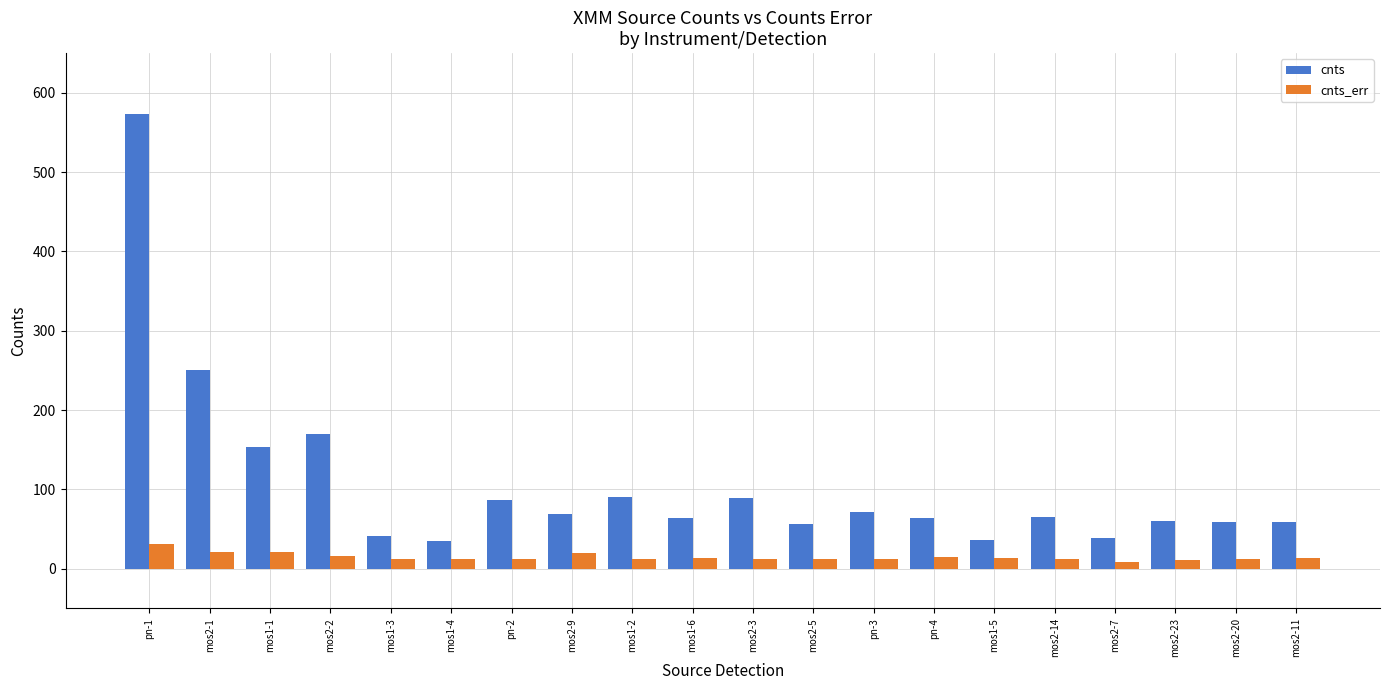

What is the value of the cnts_err bar at the 18th from the left?

11.0